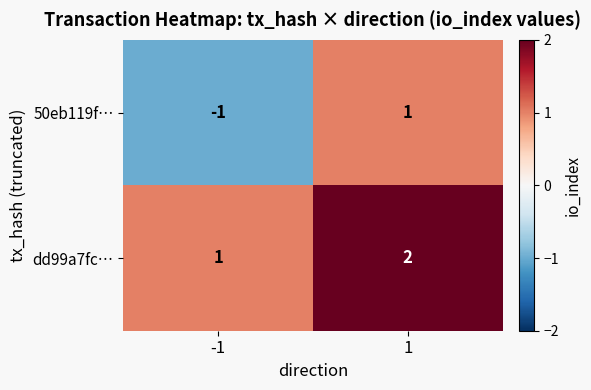

True or false: dd99a7fc… has a value of 2 at 1.

True